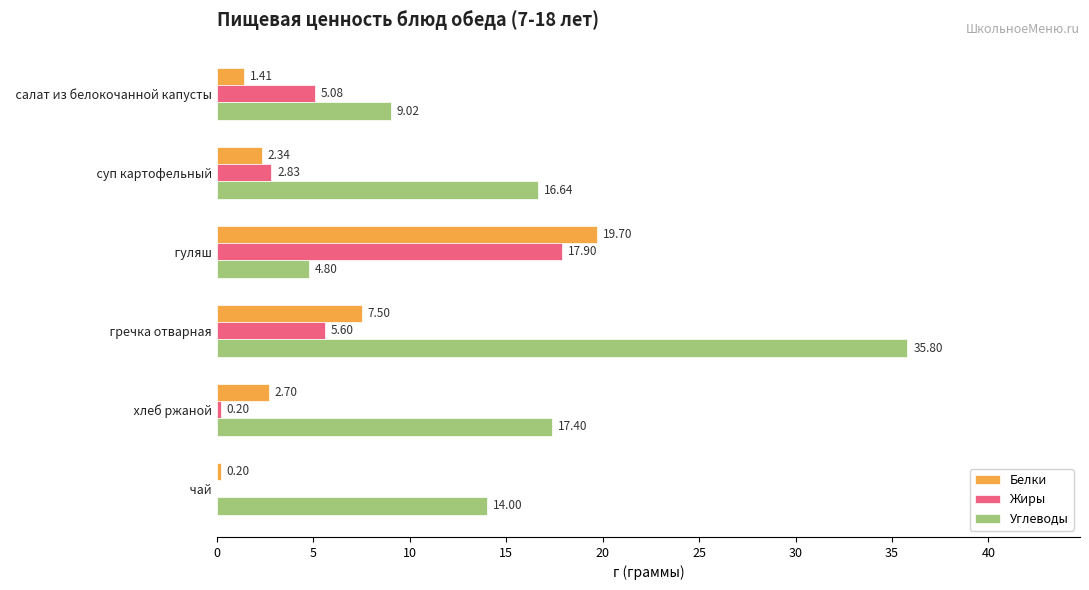

How many values in the Углеводы series exceed 16?

3